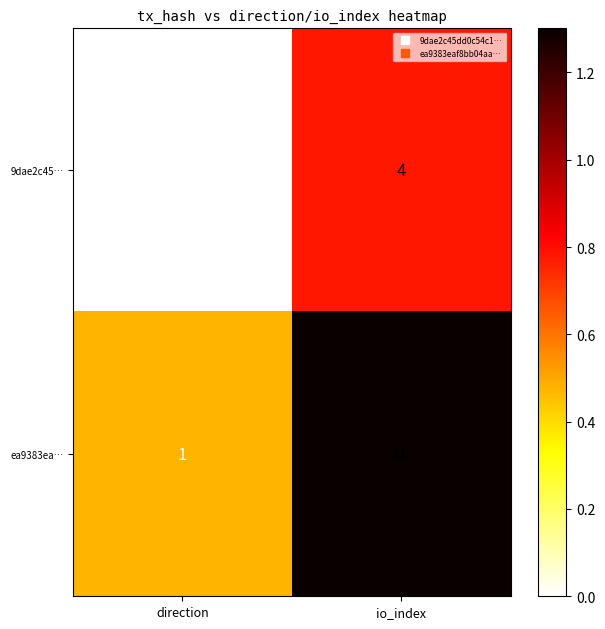

List the series in order of their peak value, lowest first.

9dae2c45…, ea9383ea…